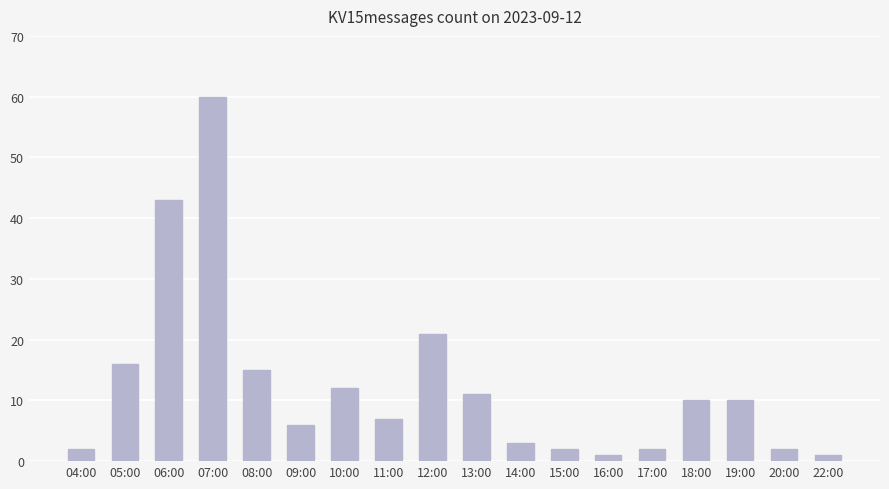

Which has a higher value, 06:00 or 05:00?

06:00